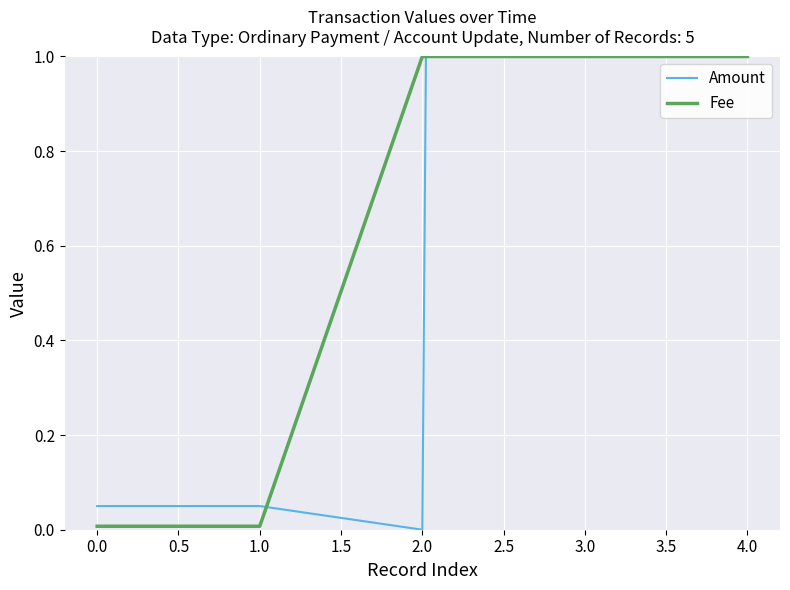

What is the approximate value of Fee at 3.0?

1.0